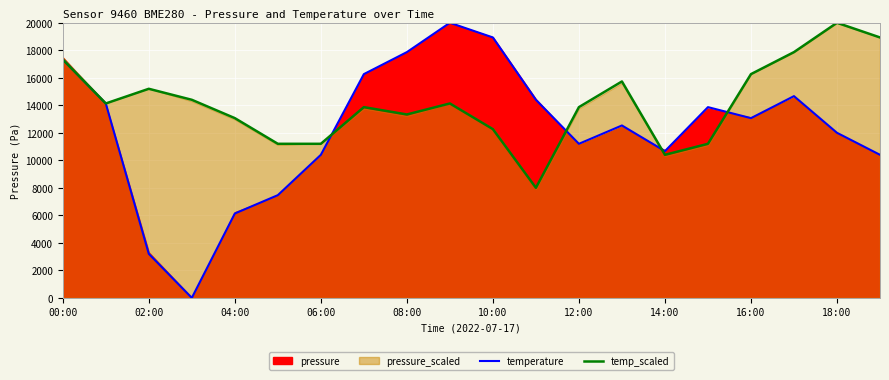

The value of temp_scaled at 16:00 is 16266.7. True or false?

True